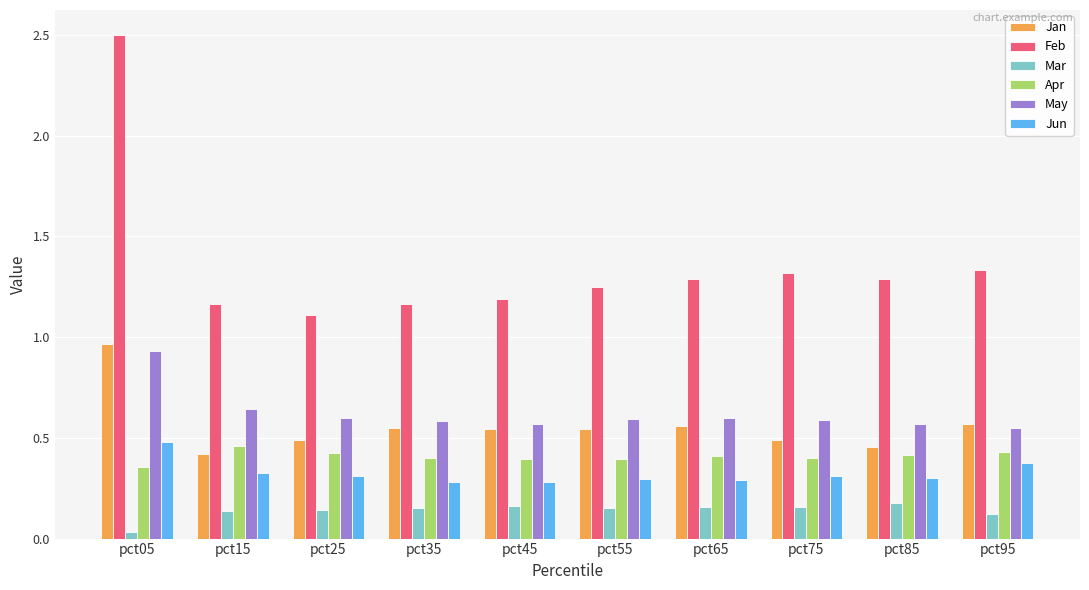

Which series has the widest spread of values?

Feb